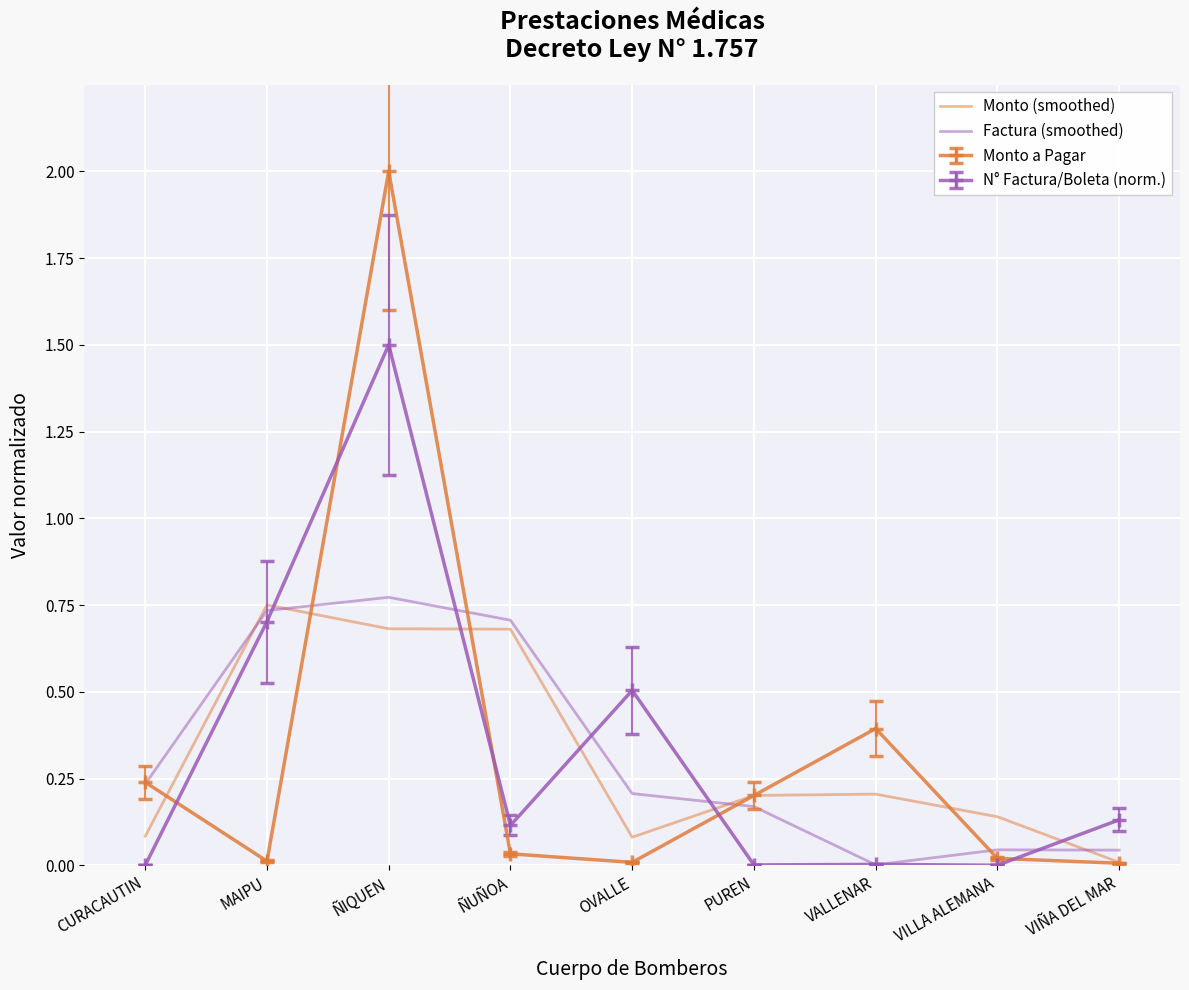

Is the value of Factura (smoothed) at PUREN greater than the value of Monto (smoothed) at ÑIQUEN?

No